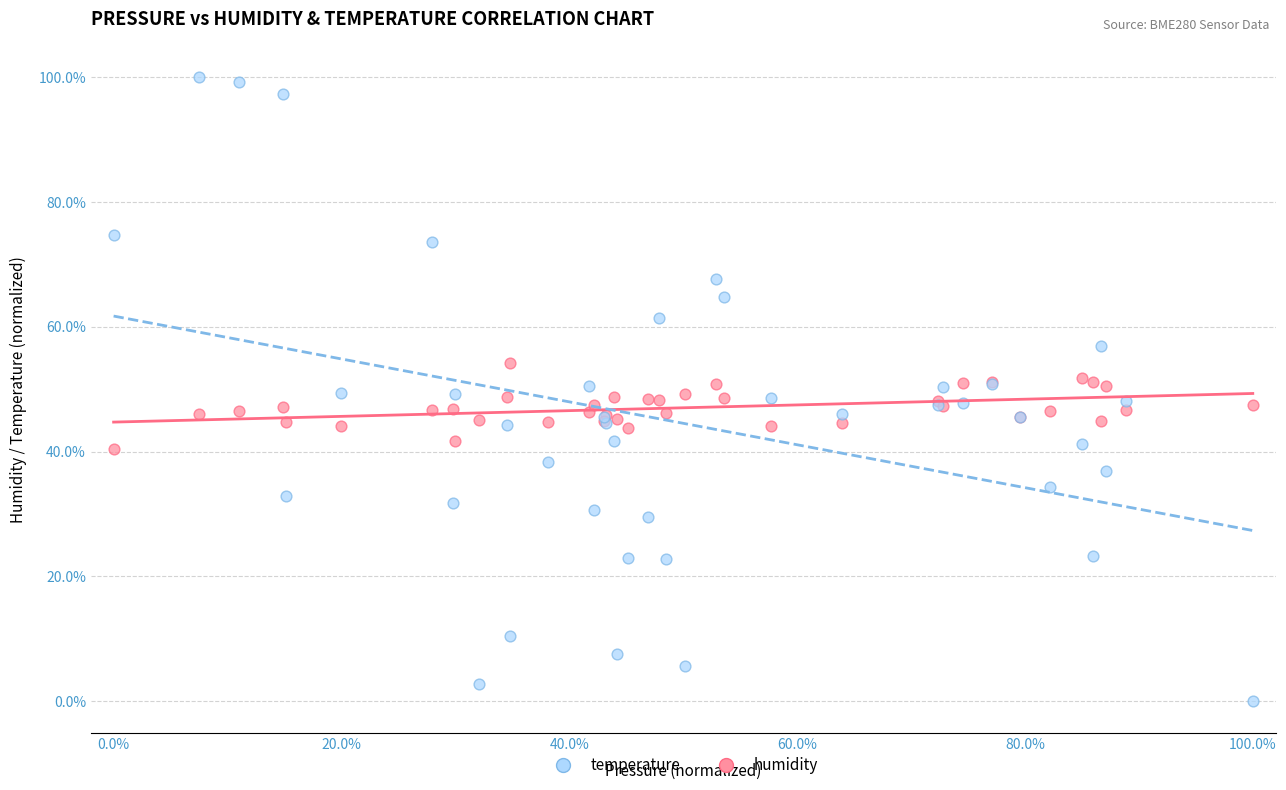

Which series reaches the maximum Y coordinate?

temperature